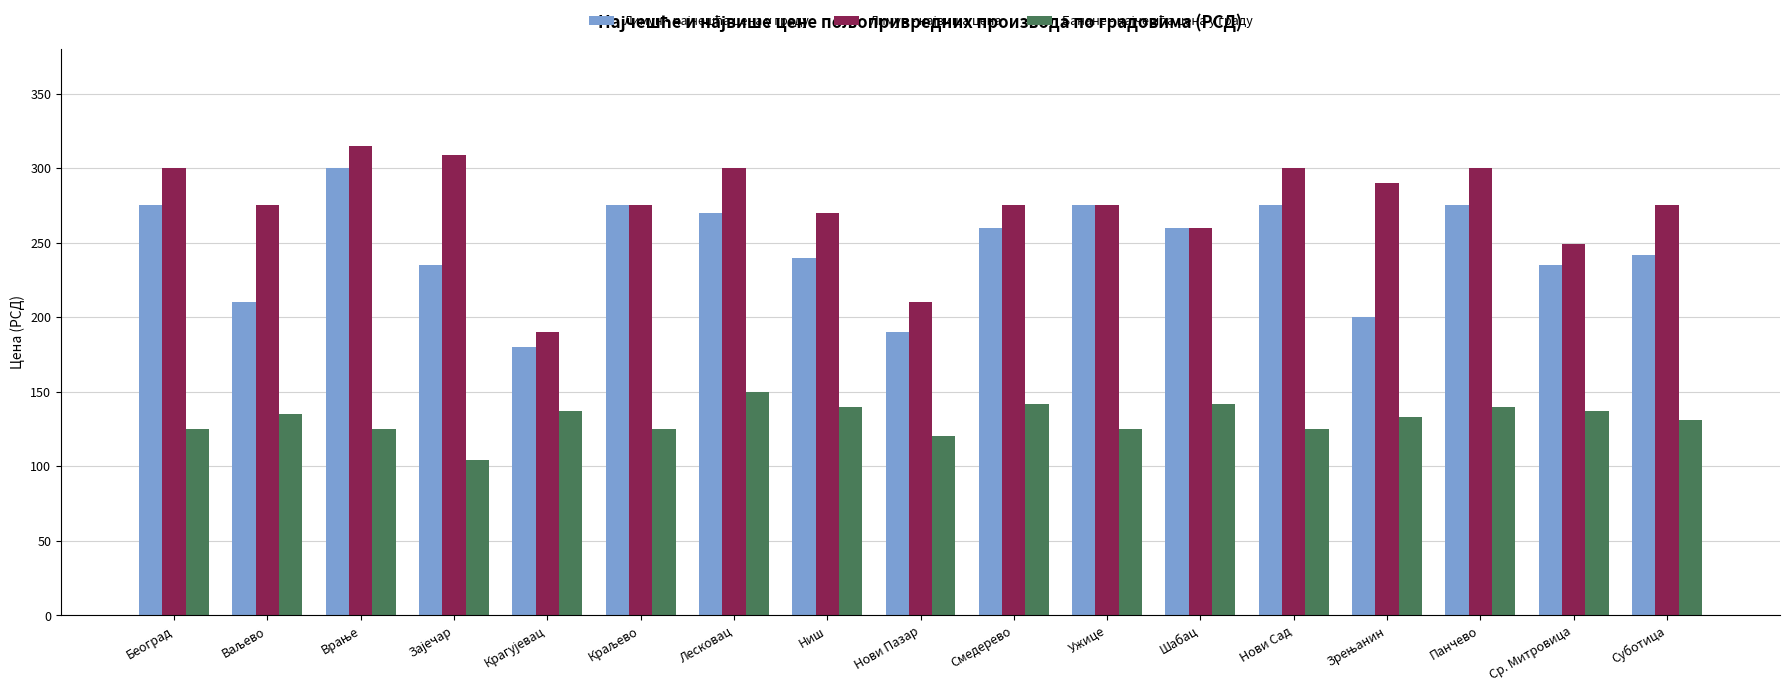

What is the total value across all series at Шабац?

662.0